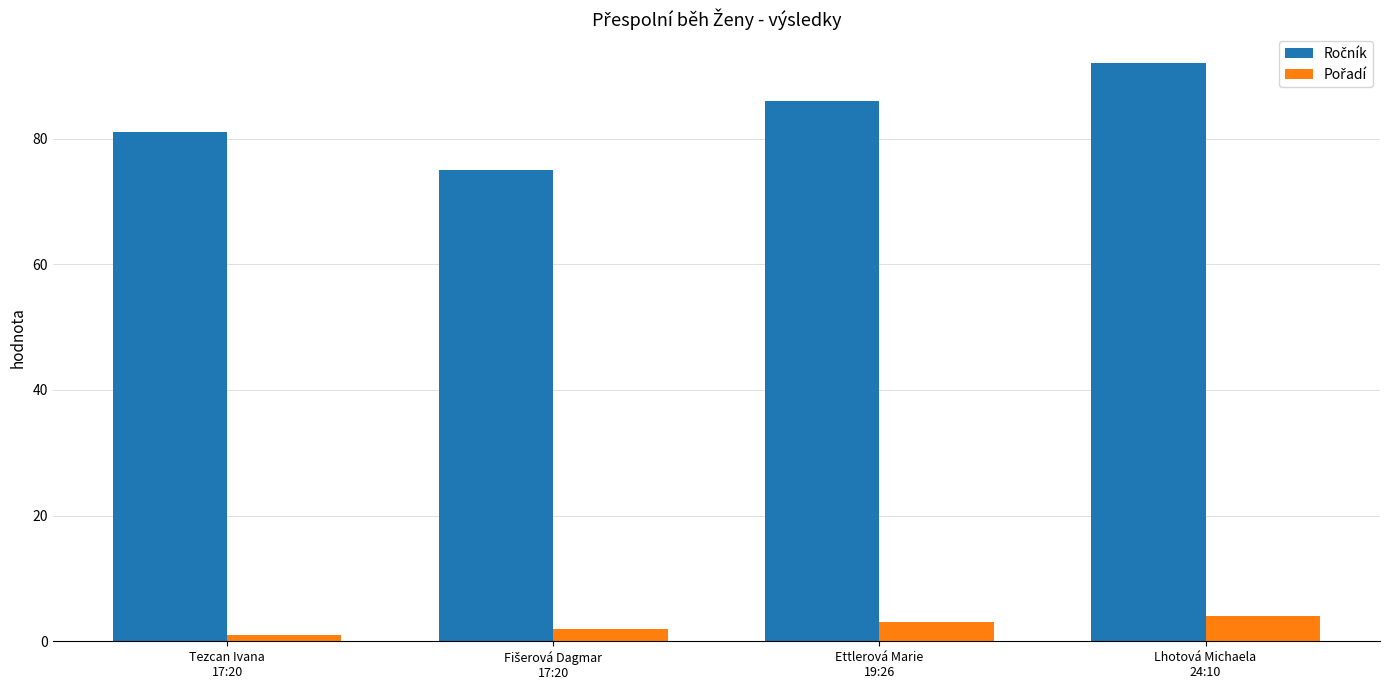

At how many categories does at least one series exceed 67?

4